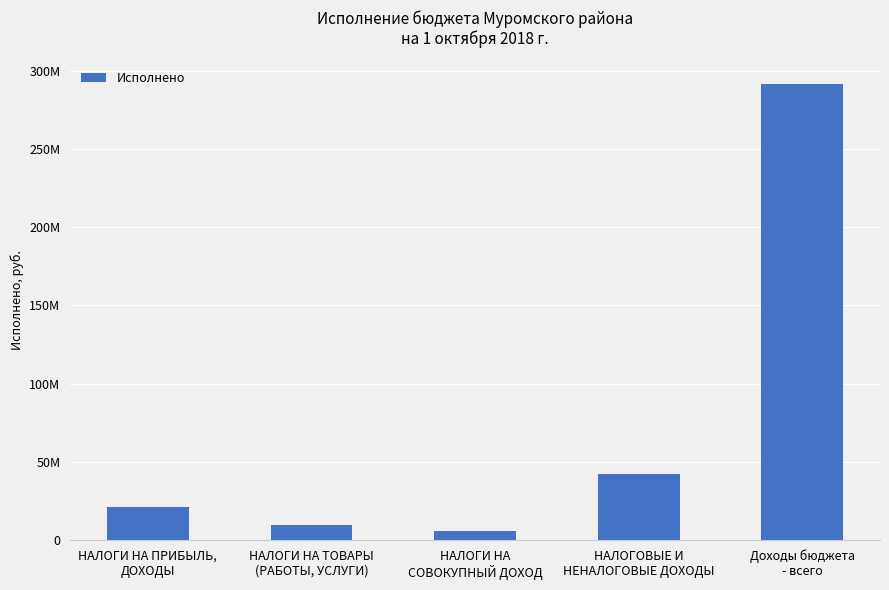

Which has a higher value, НАЛОГИ НА ТОВАРЫ
(РАБОТЫ, УСЛУГИ) or НАЛОГИ НА
СОВОКУПНЫЙ ДОХОД?

НАЛОГИ НА ТОВАРЫ
(РАБОТЫ, УСЛУГИ)